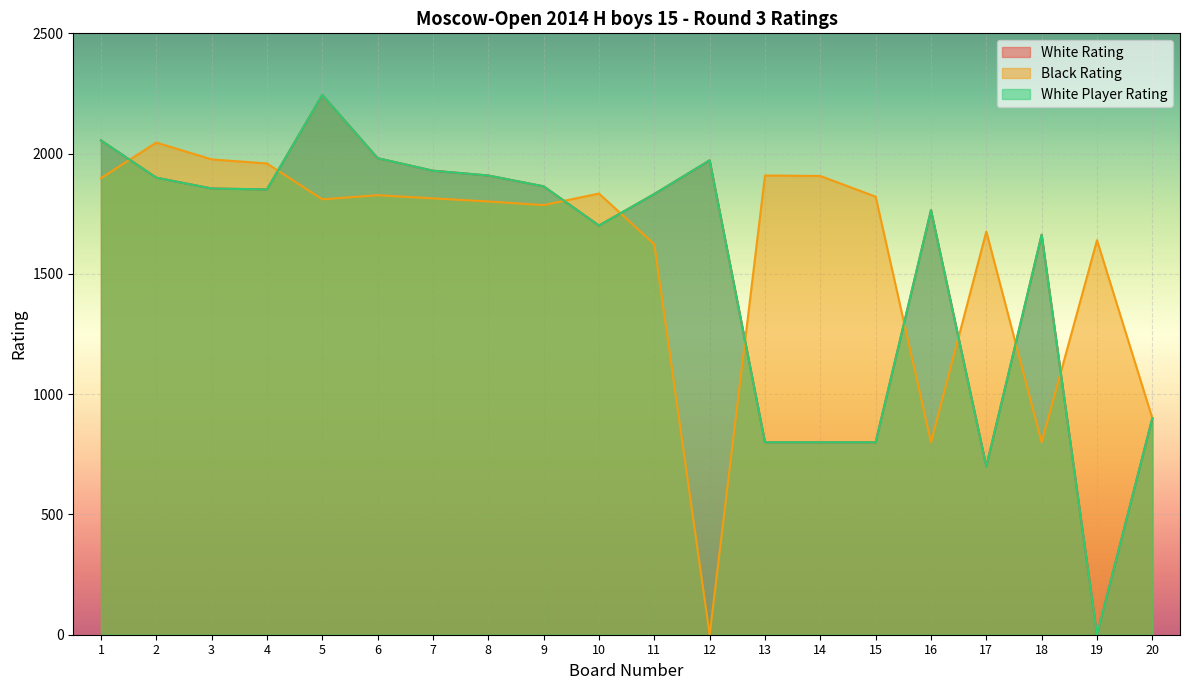

What is the average value of the White Rating series?

1526